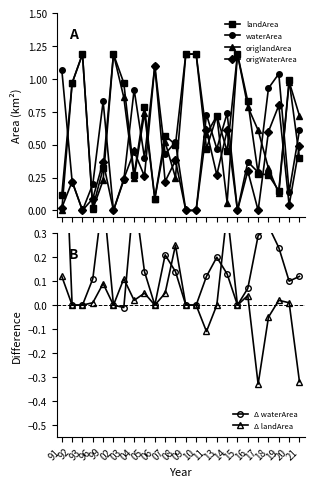

True or false: waterArea has a value of -0.7 at 15.

False